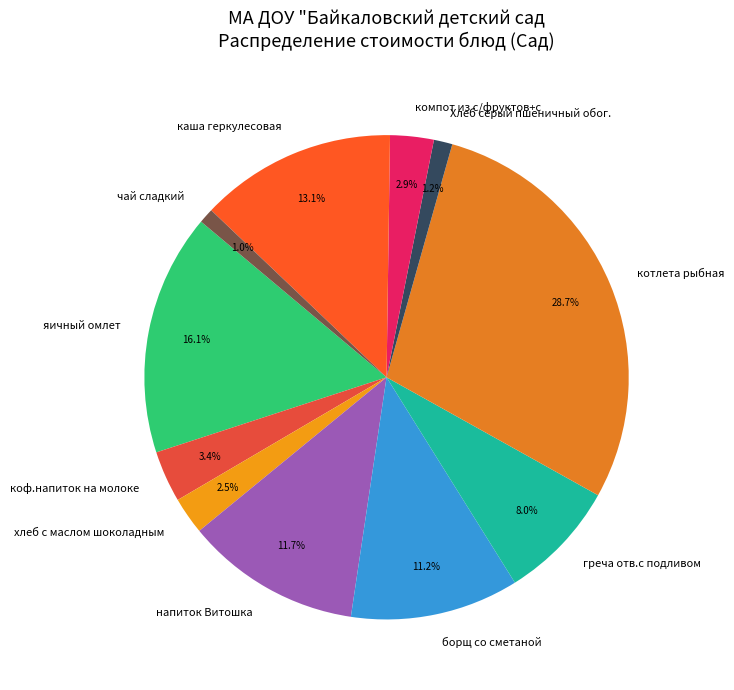

Approximately how many times larger is the value at Хлеб серый пшеничный обог. compared to коф.напиток на молоке?

0.4